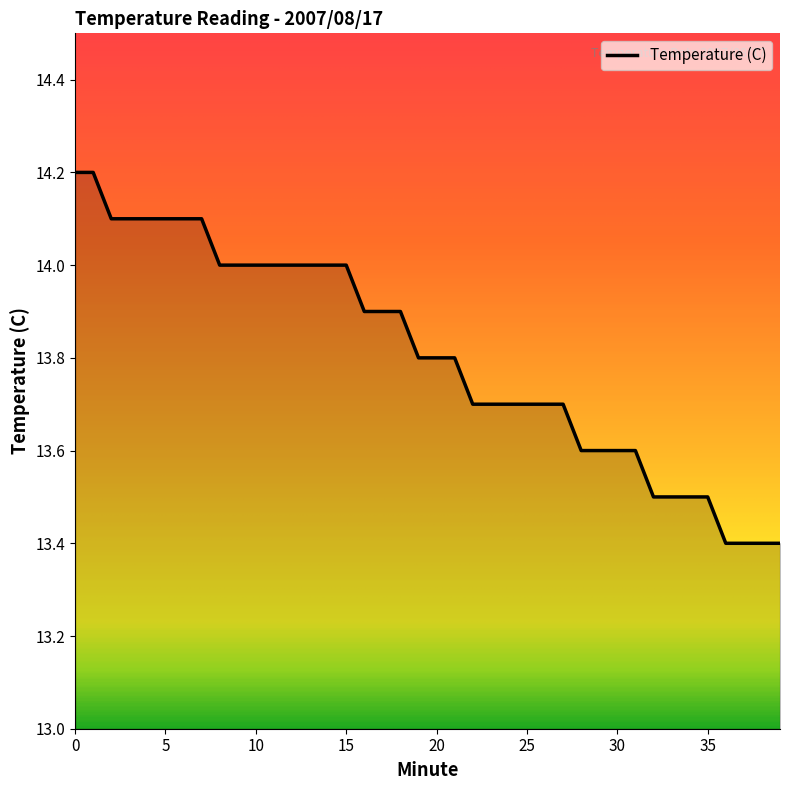

What is the smallest value displayed?

13.4